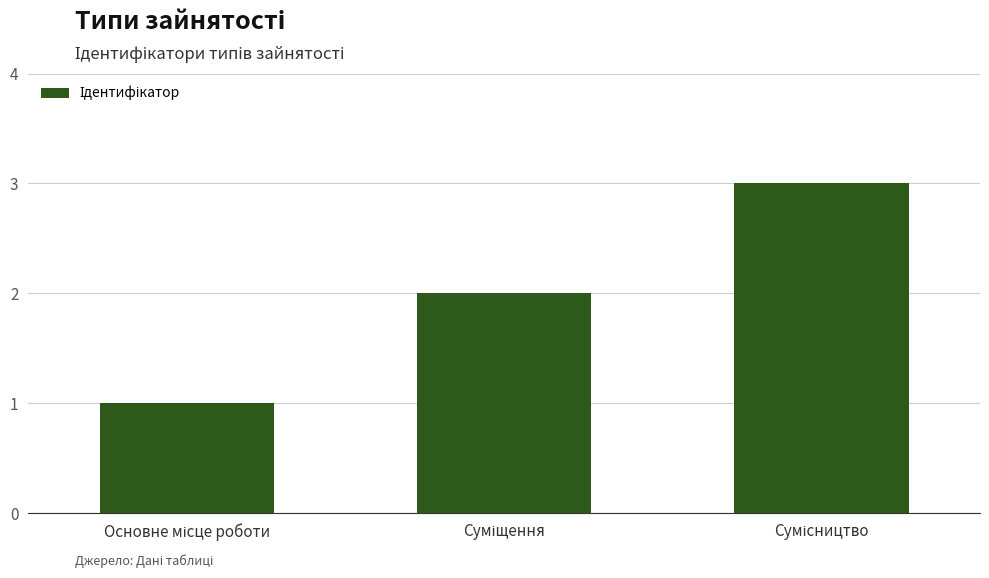

What is the greatest value displayed?

3